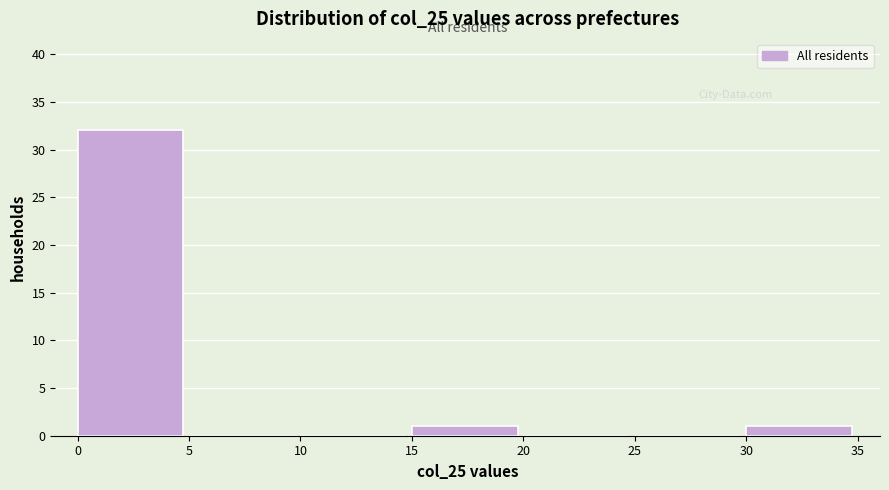

Reading left to right, list every bar in this chart as the range it spans on the x-axis followed by its height. The values are not printed on the chart, so give them approximately, as read against the axis.

0 to 5: 32
5 to 10: 0
10 to 15: 0
15 to 20: 1
20 to 25: 0
25 to 30: 0
30 to 35: 1